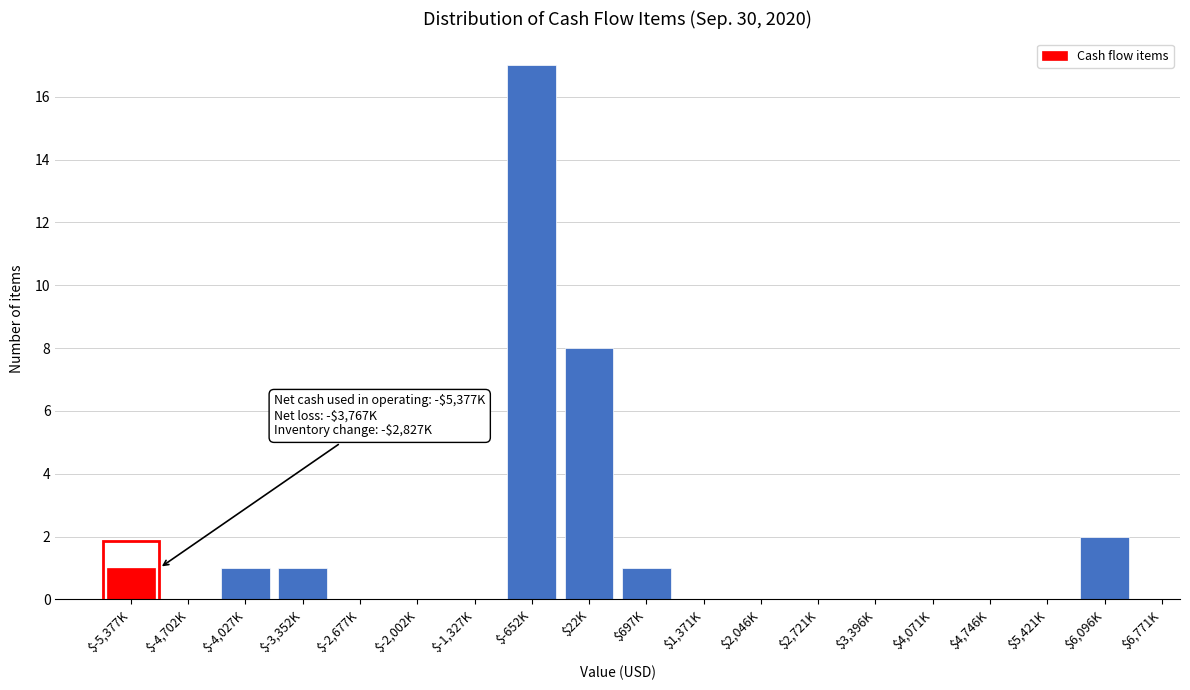

Read the value at $22K, to the nearest 10.

10